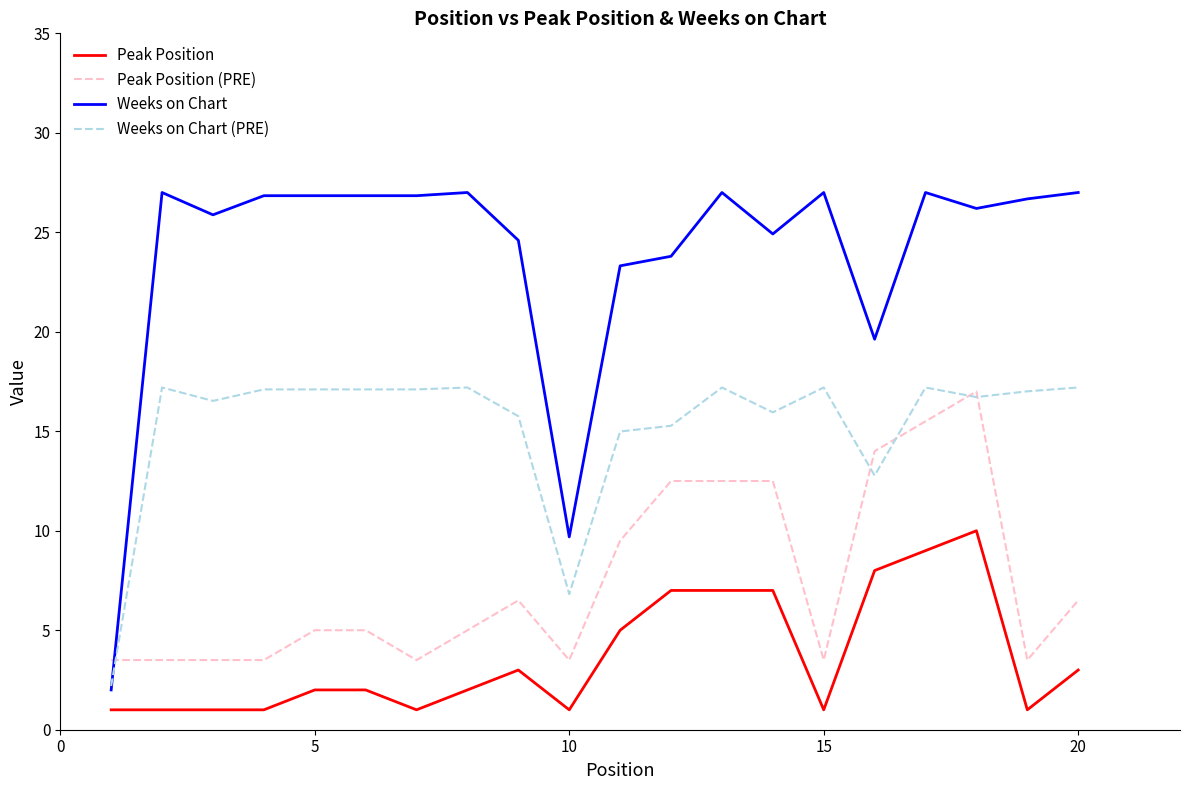

True or false: Peak Position (PRE) and Weeks on Chart intersect in this chart.

True